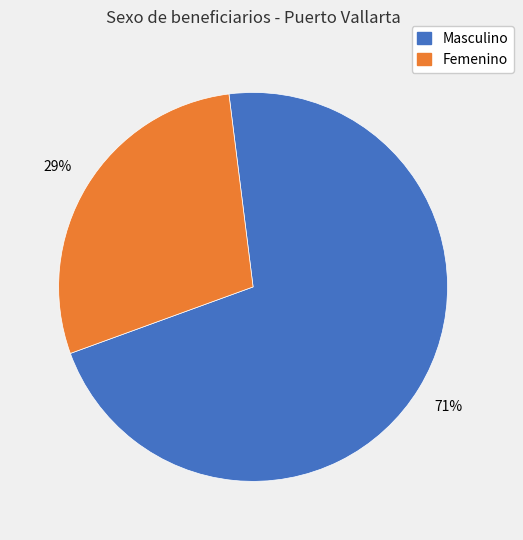

Is it true that Femenino is 34% of the pie?

False